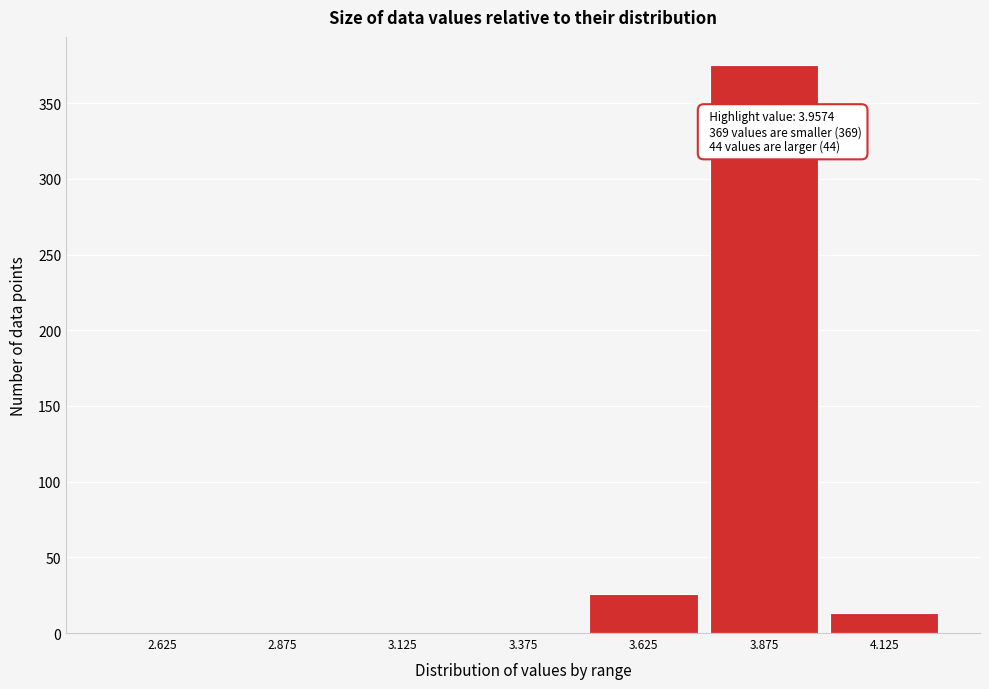

Which range on the x-axis has the tallest bar?

3.75 to 4.00